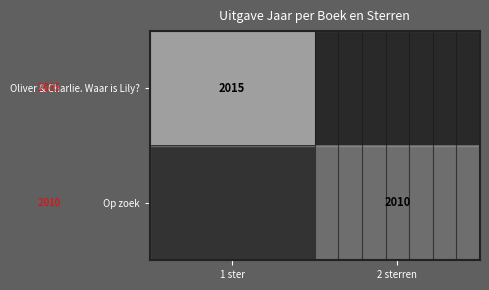

Is it true that Op zoek equals 2010 at 1 ster?

True